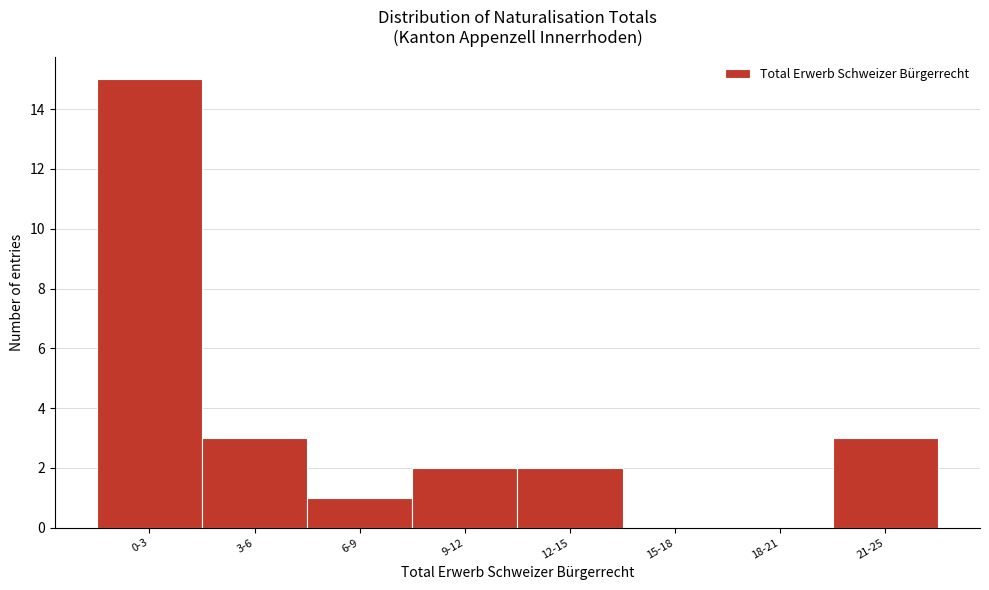

Reading right to left, transcribe all the data shown in this chart.

21-25=3	18-21=0	15-18=0	12-15=2	9-12=2	6-9=1	3-6=3	0-3=15